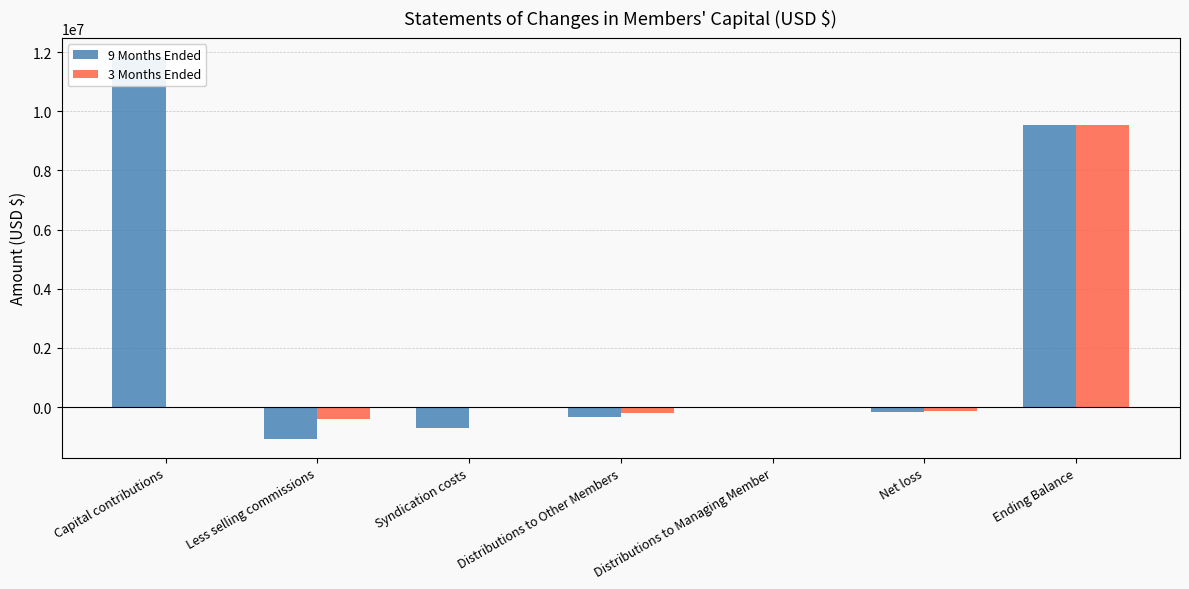

What is the spread (max minus min) of values at Distributions to Other Members?

152328